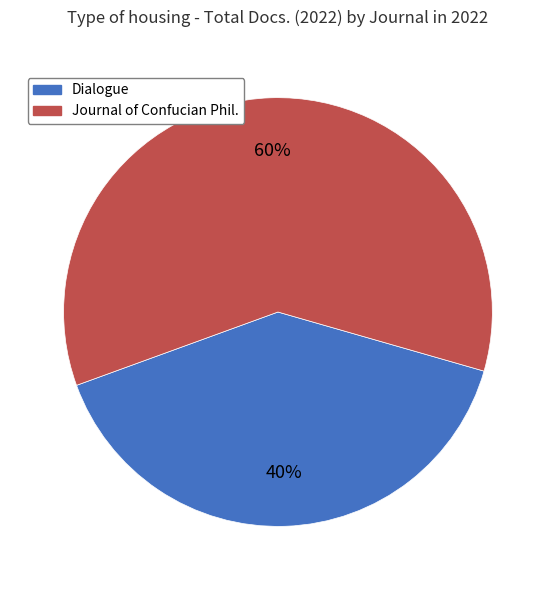

Which category has the smallest portion of the pie?

Dialogue